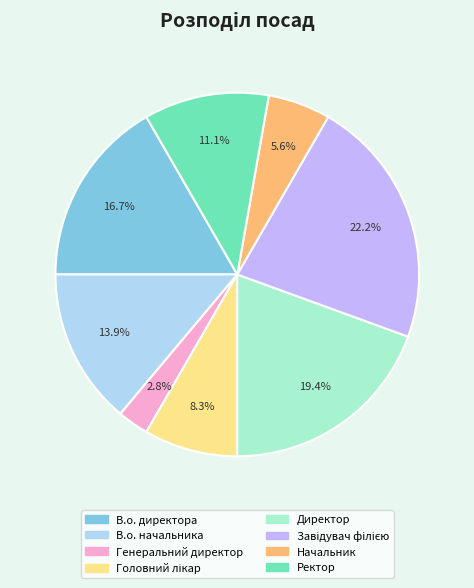

True or false: Ректор accounts for 1% of the total.

False